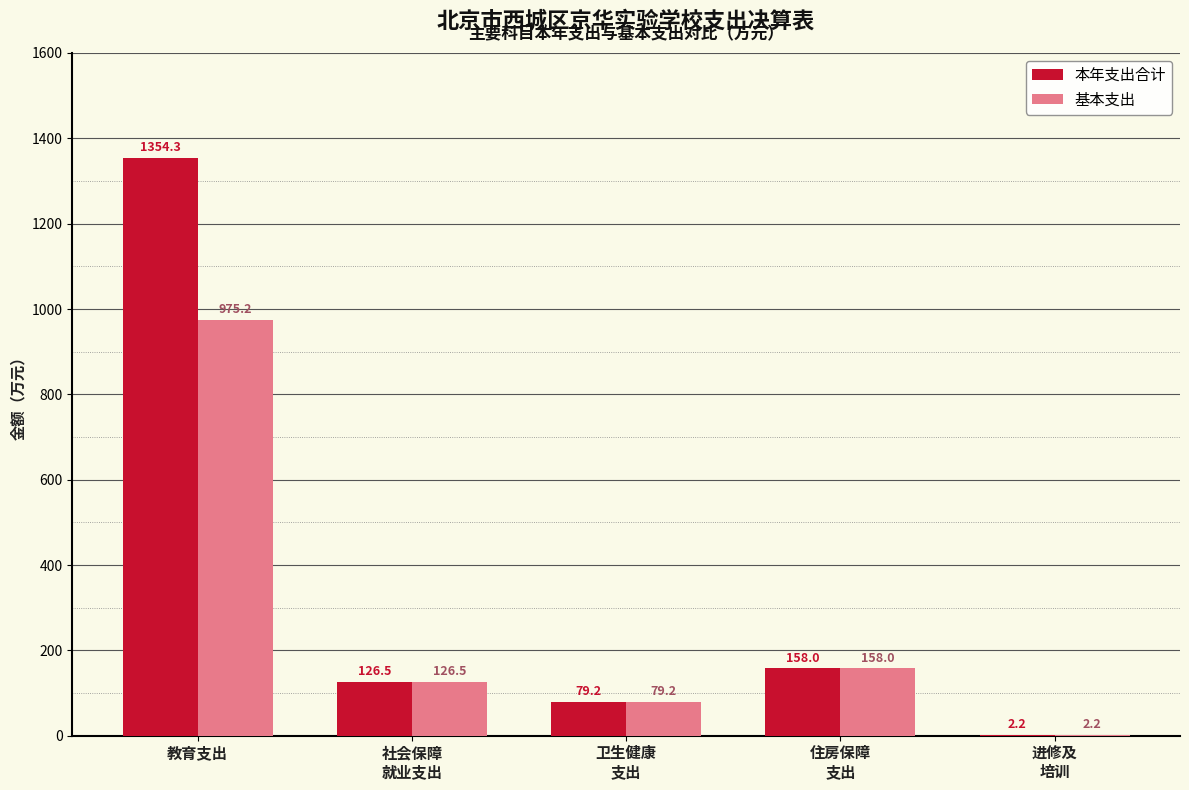

What are all the series names shown in the legend?

本年支出合计, 基本支出